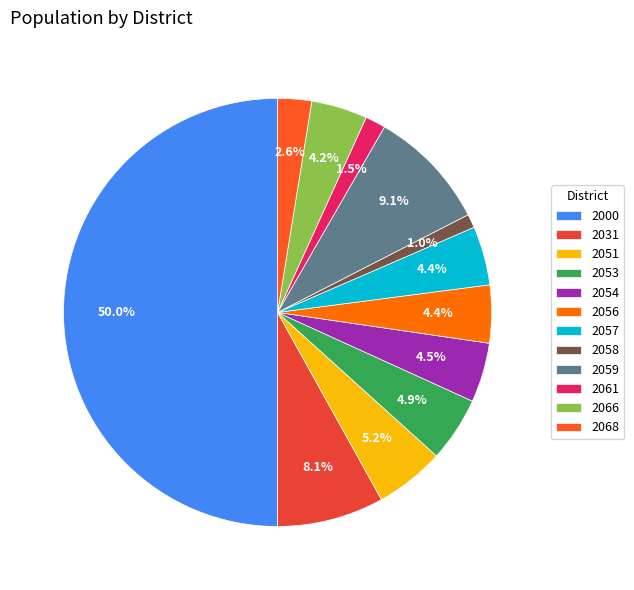

Does any single category account for the majority?

No